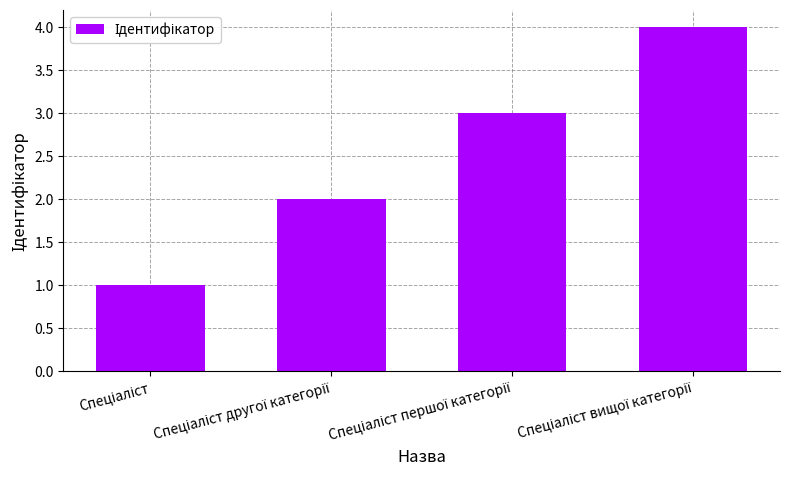

What is the greatest value displayed?

4